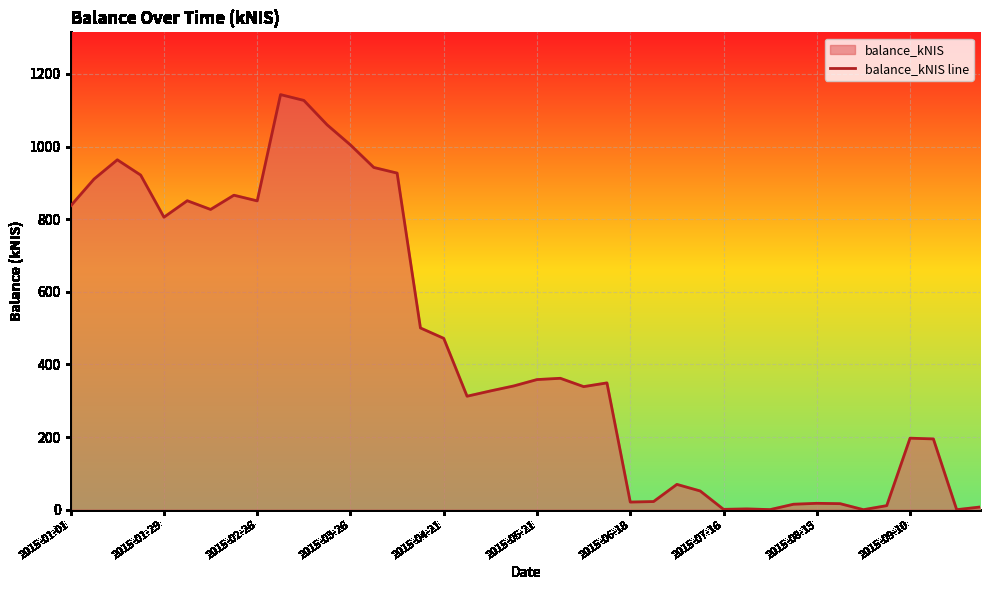

What is the maximum value shown in the chart?

1143.2